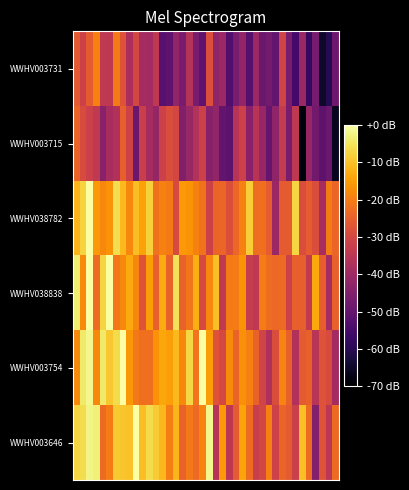

Reading left to right, list all the values displayed in this chart.

WWHV003731: -26.0	-31.6	-25.8	-19.4	-33.9	-34.4	-20.4	-27.5	-37.9	-30.3	-38.8	-39.4	-34.2	-52.0	-51.0	-42.2	-46.3	-36.2	-46.5	-51.0	-28.5	-42.6	-40.7	-53.2	-46.7	-41.9	-52.5	-40.8	-49.2	-47.2	-50.2	-31.1	-46.5	-55.4	-40.9	-57.7	-46.8	-64.7	-60.1	-48.4
WWHV003715: -24.1	-29.1	-32.0	-33.9	-43.9	-38.3	-36.8	-25.1	-31.4	-48.7	-32.5	-38.7	-41.6	-31.8	-28.9	-30.2	-44.9	-41.2	-36.6	-31.9	-44.1	-42.3	-50.1	-51.4	-35.8	-32.0	-43.9	-35.8	-41.5	-50.0	-42.5	-33.6	-46.7	-34.4	-68.4	-41.4	-47.8	-51.4	-48.8	-65.9
WWHV038782: -11.8	-7.7	0.0	-15.7	-18.5	-16.6	-5.8	-11.0	-18.3	-10.5	-14.4	-7.9	-21.8	-19.3	-20.3	-29.4	-15.8	-16.6	-19.2	-21.6	-31.6	-24.1	-24.0	-28.2	-23.6	-19.6	-8.2	-22.4	-22.3	-25.5	-40.7	-26.1	-25.9	-7.2	-29.0	-25.5	-28.7	-38.3	-20.3	-24.0
WWHV038838: -3.7	-17.8	0.0	-22.8	-7.4	0.0	-21.0	-18.1	-13.3	-18.6	-27.5	-15.1	-24.7	-12.9	-24.5	-5.3	-24.5	-21.3	-12.7	-29.6	-18.4	-10.3	-34.1	-20.3	-20.2	-16.6	-33.2	-34.4	-20.2	-22.5	-23.4	-23.1	-31.9	-25.1	-25.1	-33.7	-13.5	-25.2	-39.0	-24.7
WWHV003754: -17.8	-4.2	-1.8	-18.1	-4.3	-9.3	-6.5	0.0	-16.1	-20.6	-22.2	-22.2	-16.8	-13.9	-15.0	-11.1	-18.1	-7.1	-21.3	0.0	-15.3	-27.6	-29.8	-17.9	-24.1	-17.1	-19.5	-24.4	-31.1	-37.0	-29.0	-19.0	-24.7	-36.9	-26.1	-24.9	-35.5	-27.7	-29.0	-39.1
WWHV003646: -7.1	-6.0	-2.4	-3.1	-23.1	-20.1	-9.0	-9.5	-10.0	0.0	-10.6	-6.6	-8.5	-11.5	-19.7	-11.6	-24.4	-20.6	-23.1	-19.1	-1.7	-35.7	-15.8	-34.7	-26.1	-14.1	-22.8	-32.5	-30.1	-19.4	-31.2	-24.2	-26.0	-32.1	-10.3	-22.9	-44.7	-27.5	-34.8	-23.2